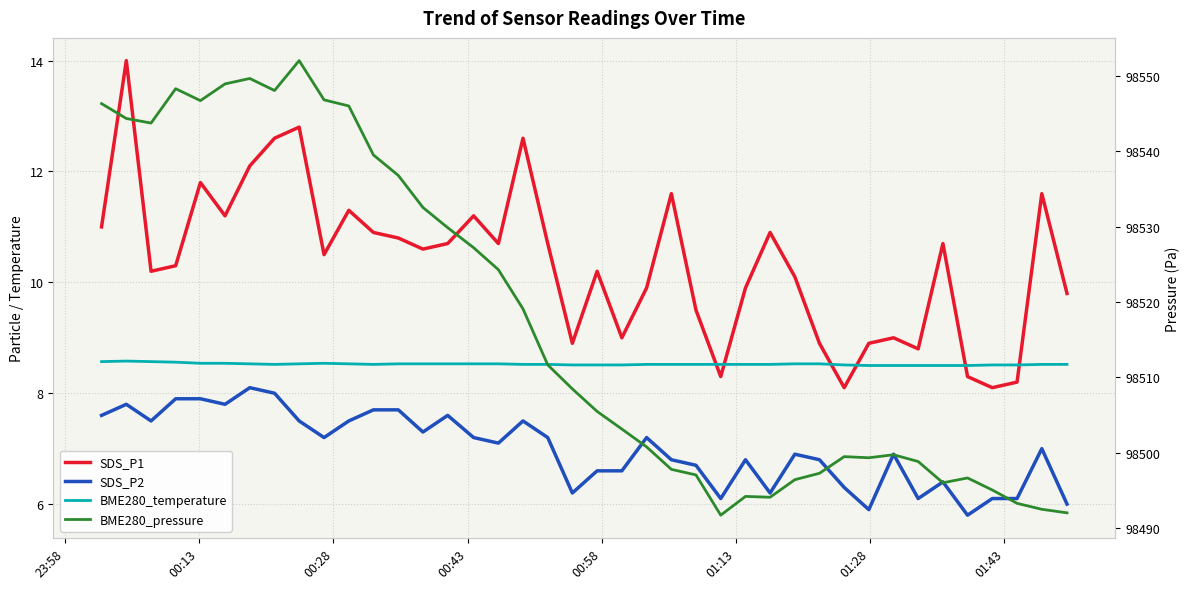

Is the value of BME280_pressure at 28 greater than the value of SDS_P1 at 13?

Yes